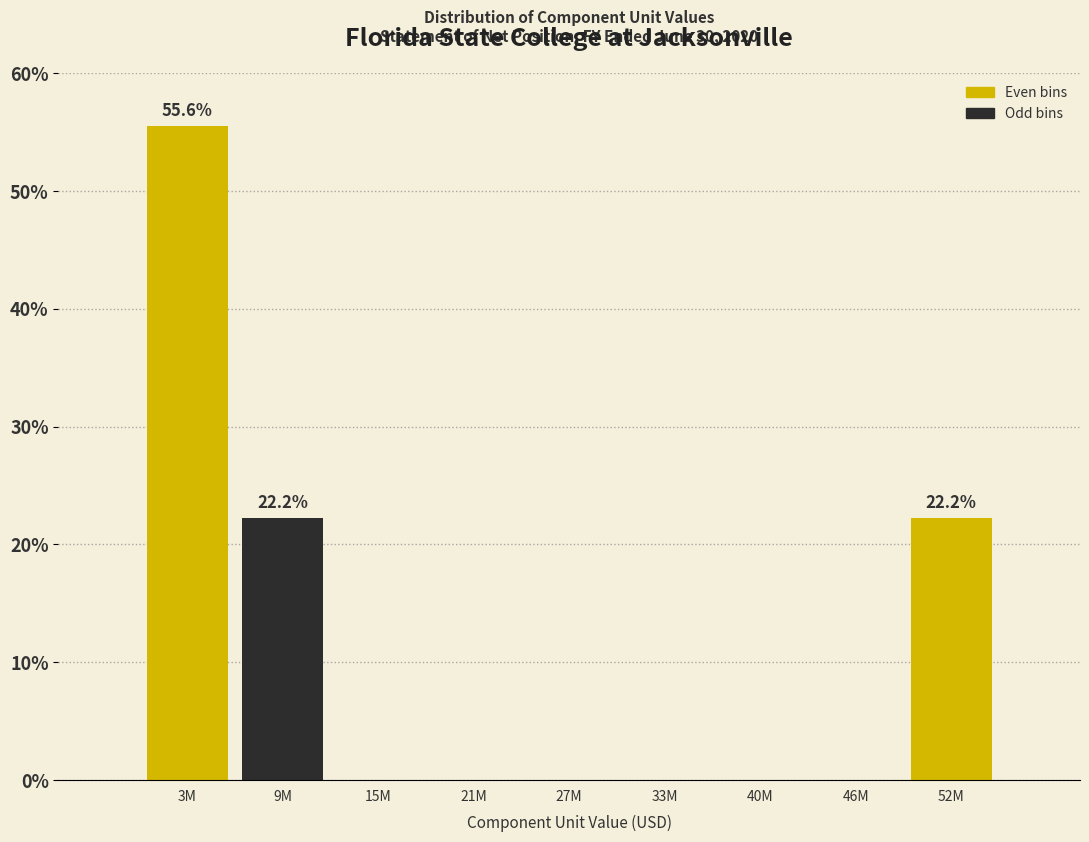

Reading right to left, extract all data points from this chart.

52M=22.2	46M=0.0	40M=0.0	33M=0.0	27M=0.0	21M=0.0	15M=0.0	9M=22.2	3M=55.6